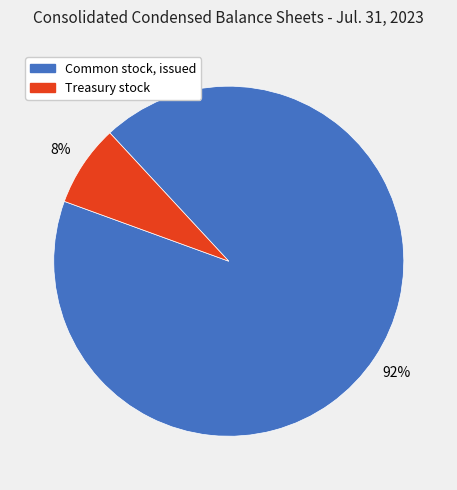

Is there any slice that represents more than half of the pie?

Yes